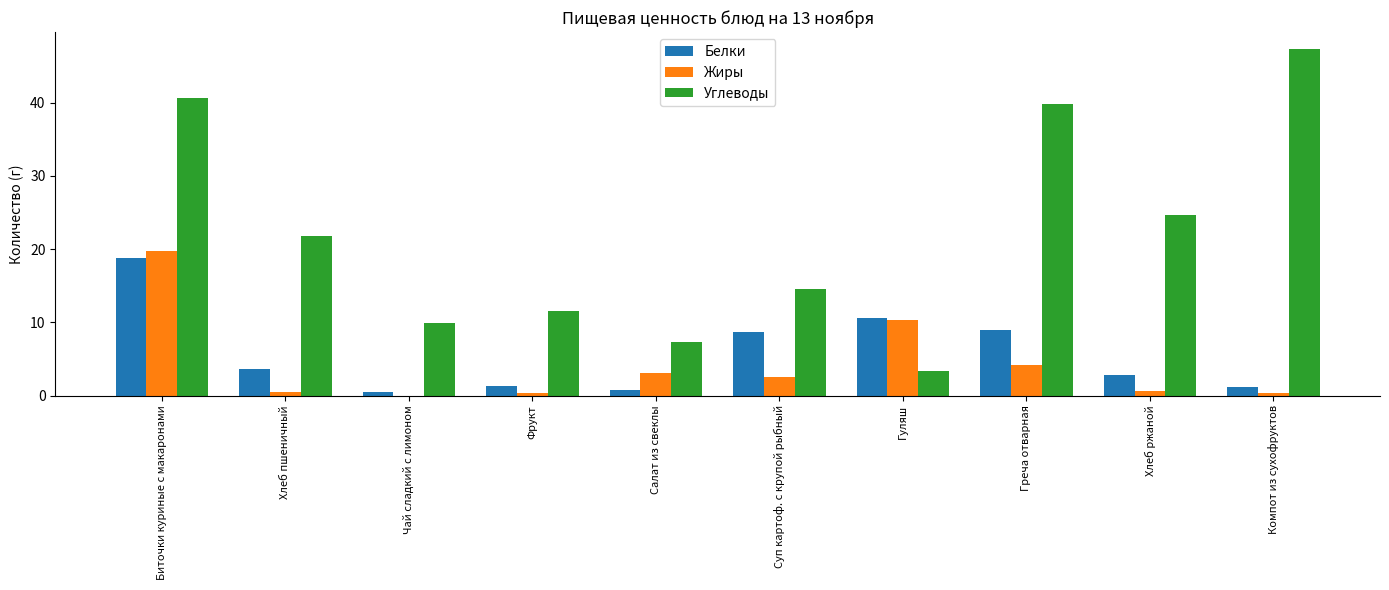

True or false: Углеводы has a value of 9.9 at Чай сладкий с лимоном.

True